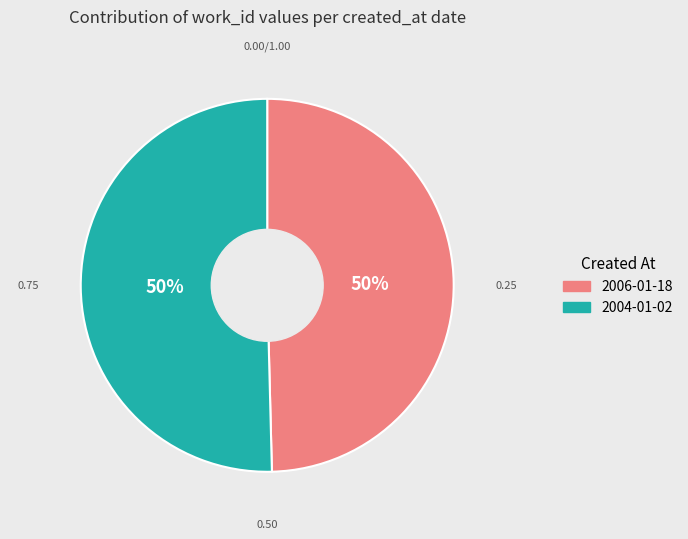

To the nearest percent, what is the average slice percentage?

50%